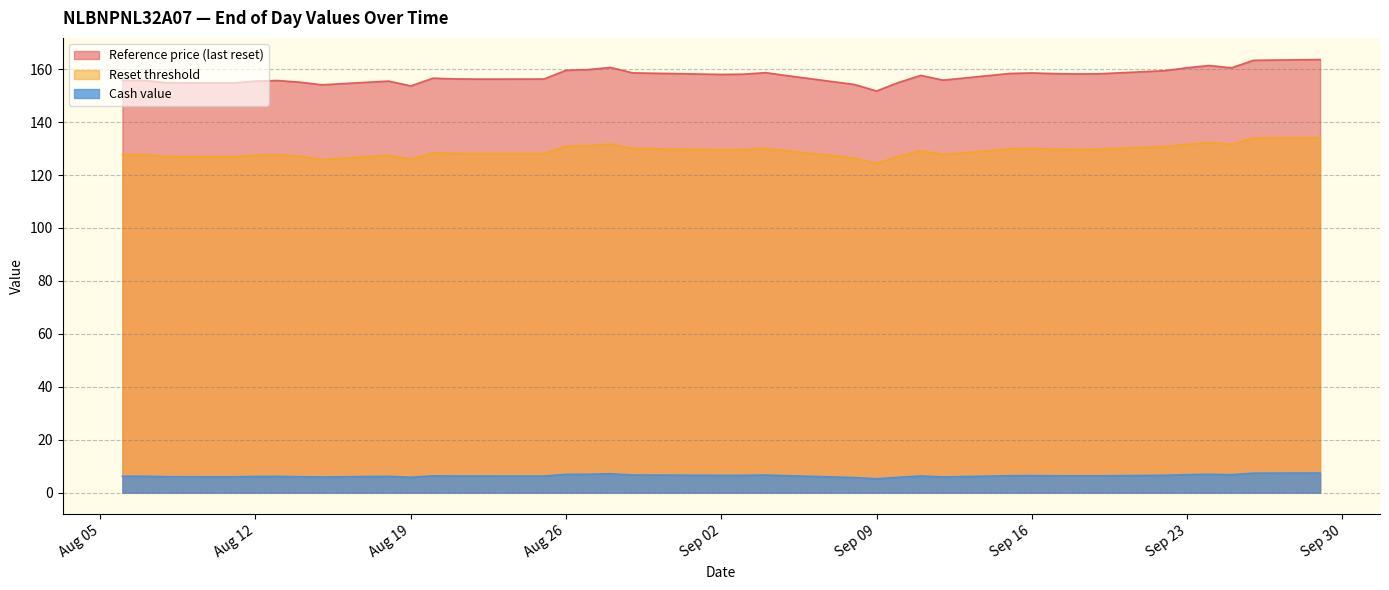

What is the maximum value shown in the chart?

163.6